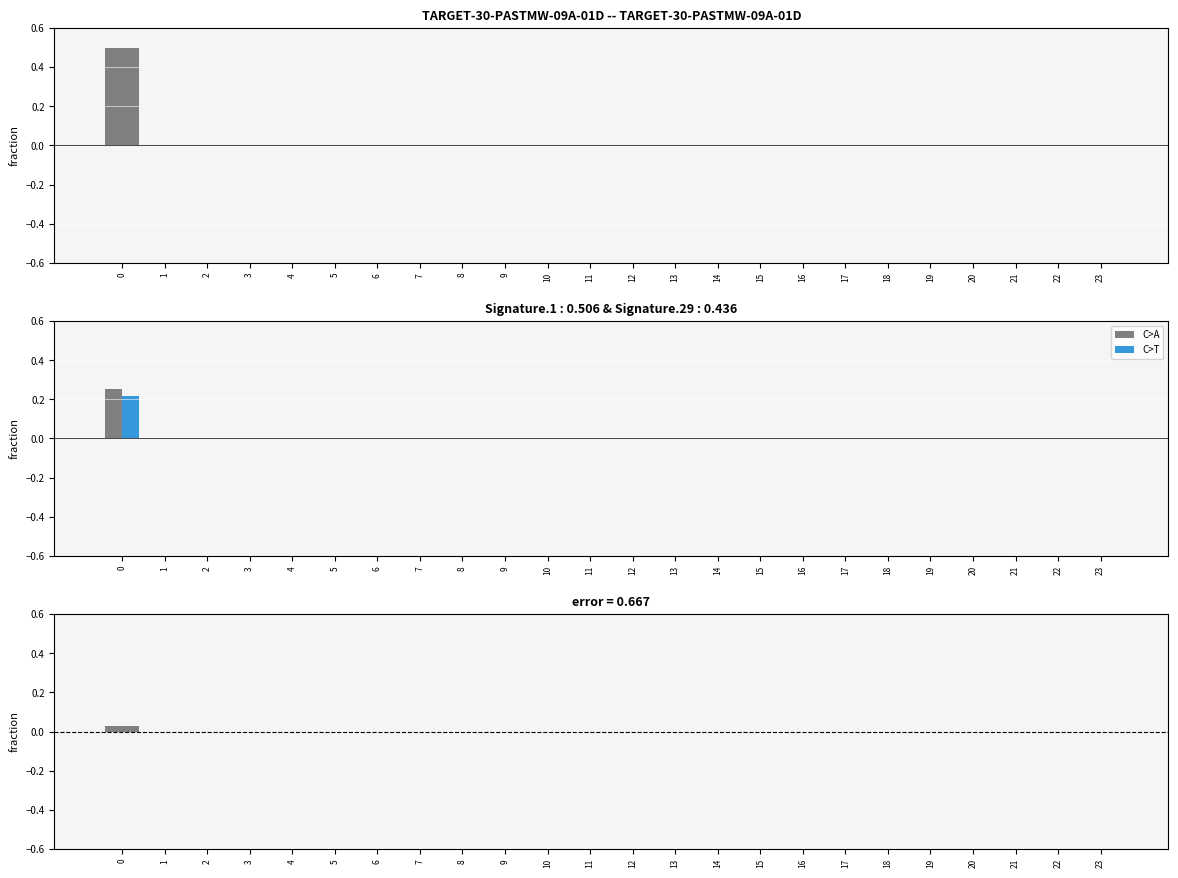

Between 11 and 21, which is larger?

11